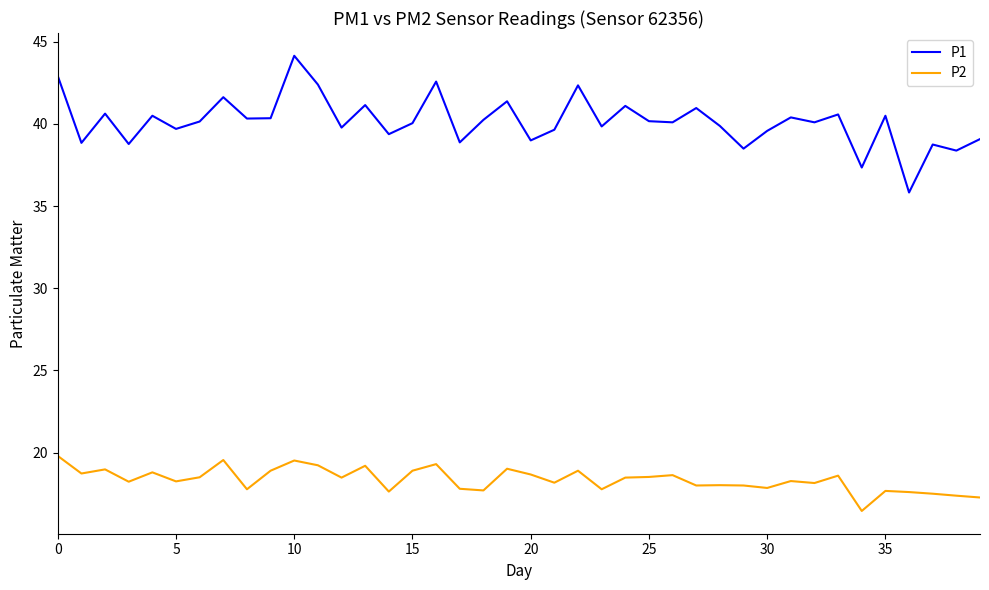

Which series has the largest total across all categories?

P1